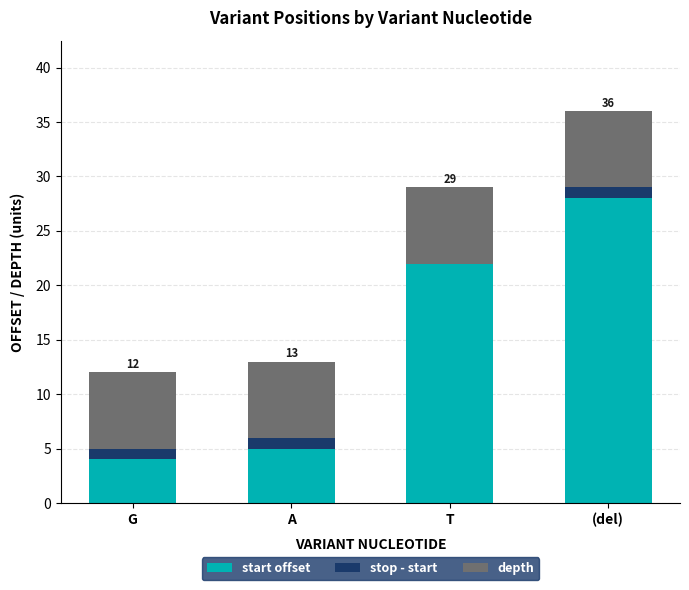

At which category is the sum across all series the highest?

(del)